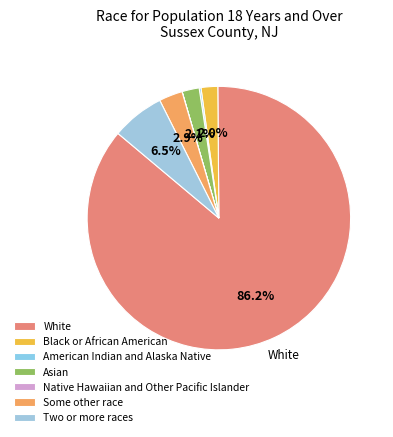

To the nearest percent, what is the difference between the Some other race and Native Hawaiian and Other Pacific Islander slice percentages?

3%